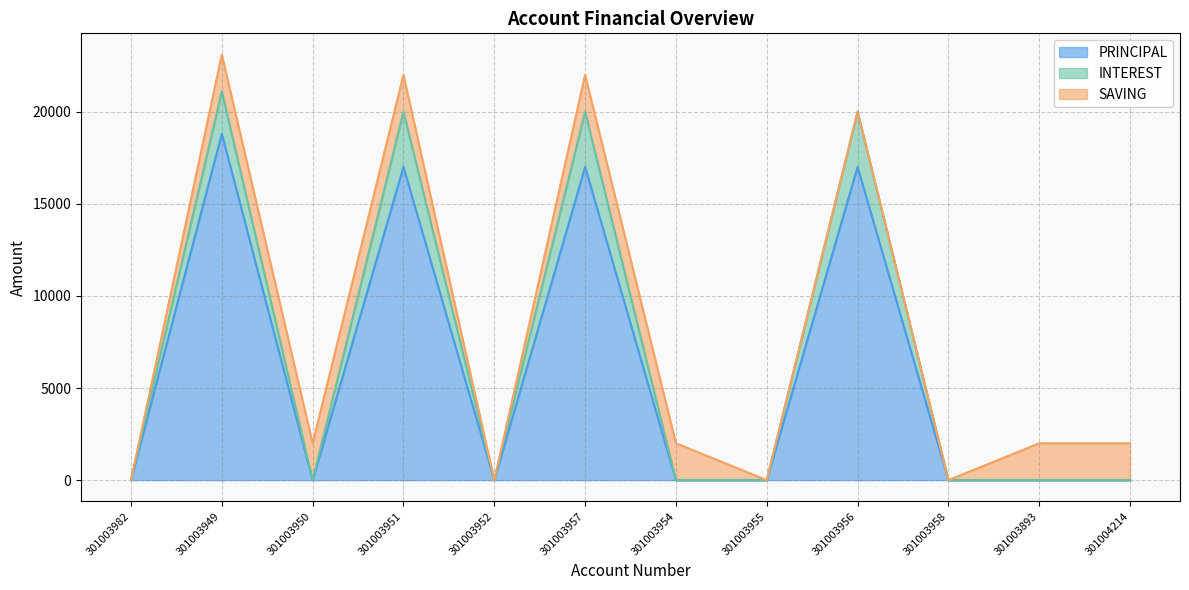

True or false: PRINCIPAL has a value of 0 at 301003950.

True